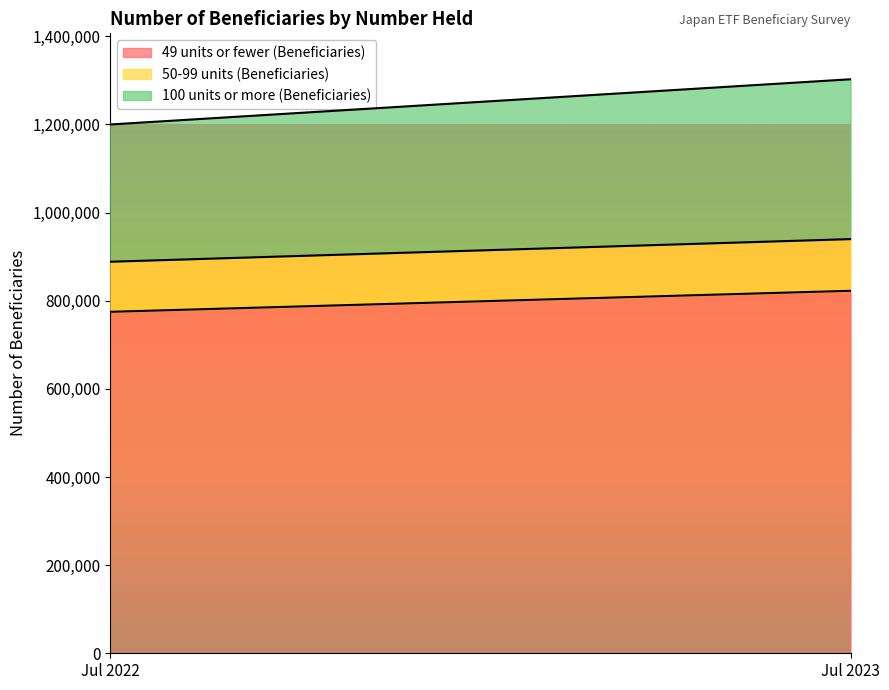

List the series in order of their overall mean, highest first.

49 units or fewer (Beneficiaries), 100 units or more (Beneficiaries), 50-99 units (Beneficiaries)